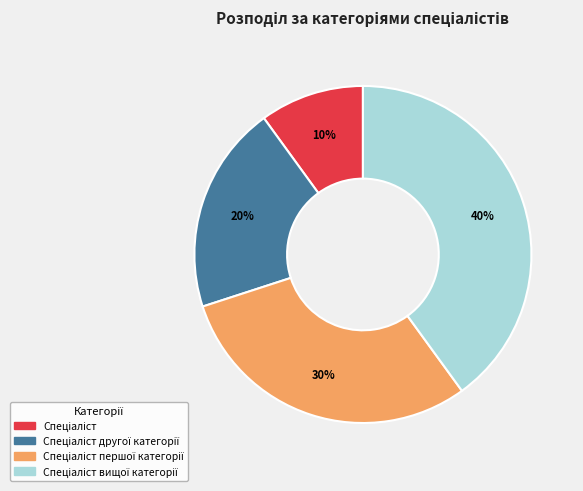

Is there any slice that represents more than half of the pie?

No